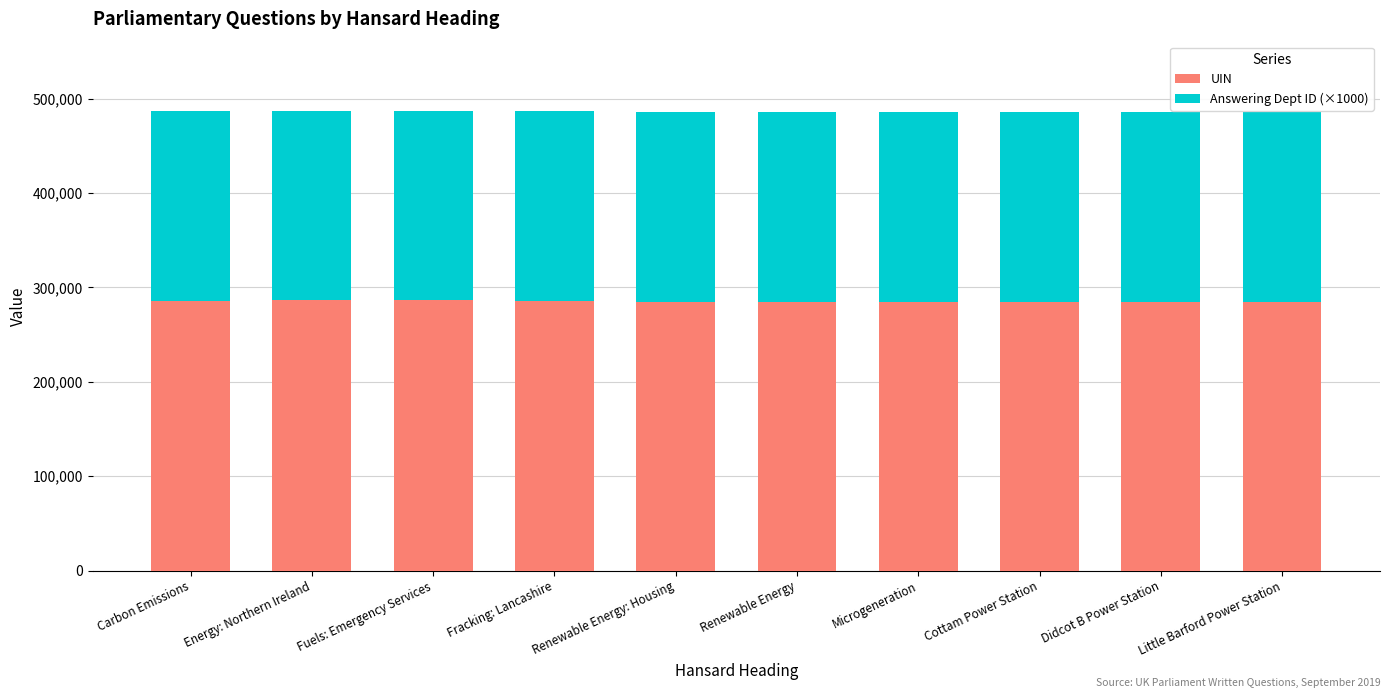

The UIN series shows 477464 at Energy: Northern Ireland. True or false?

False